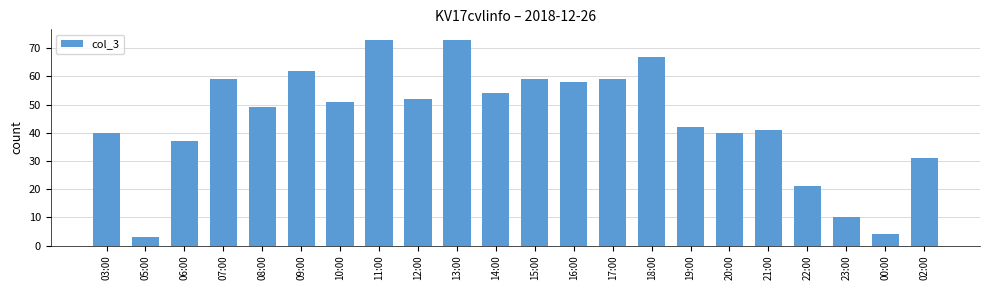

What is the label of the 5th bar from the left?

08:00